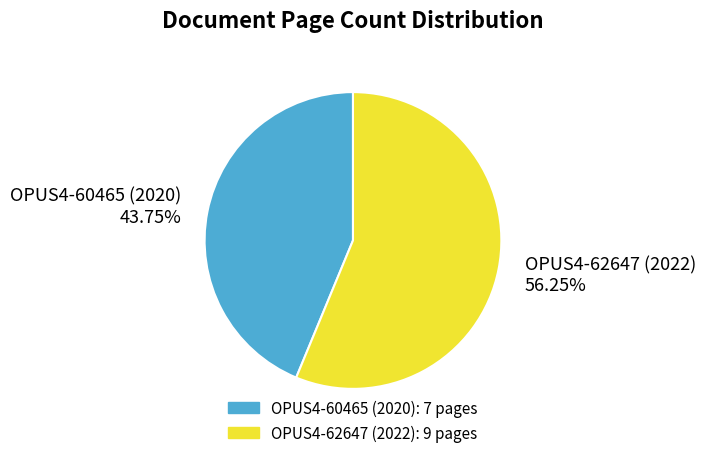

Combined, do OPUS4-62647 (2022) 56.25% and OPUS4-60465 (2020) 43.75% account for over 50%?

Yes